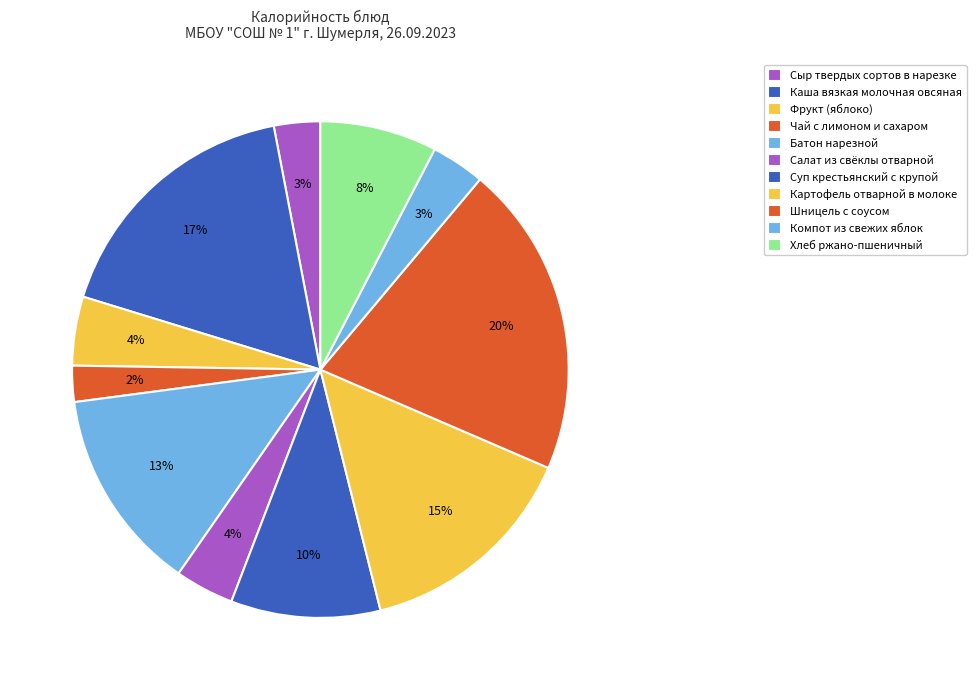

Count the number of slices in the pie.

11